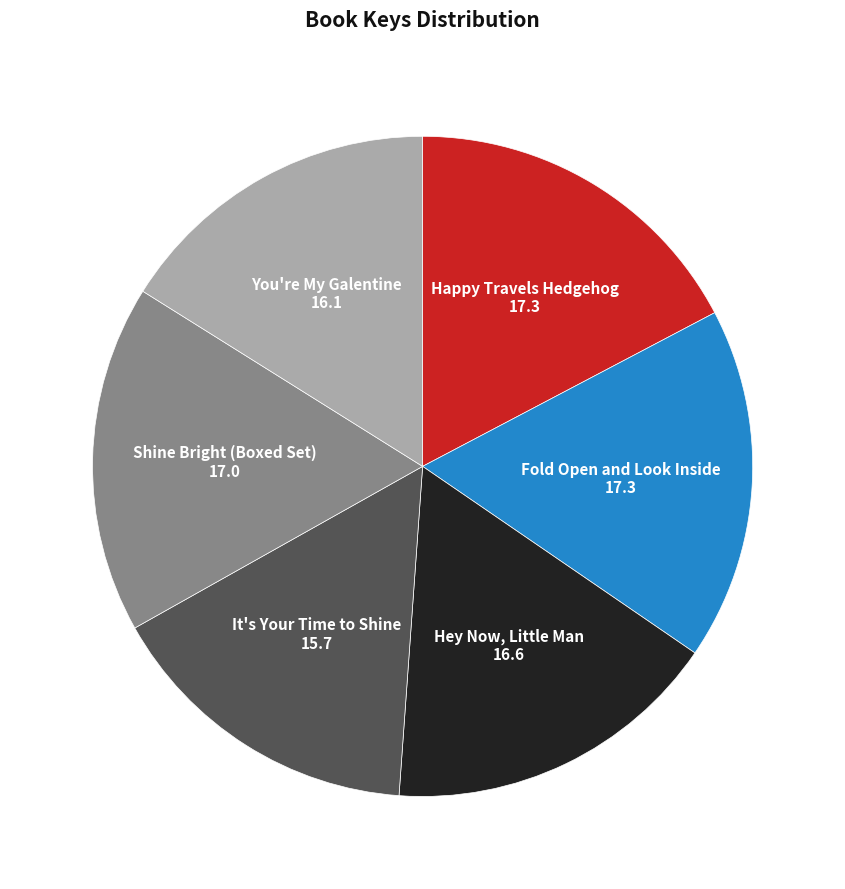

Is Happy Travels Hedgehog the majority of the pie?

No